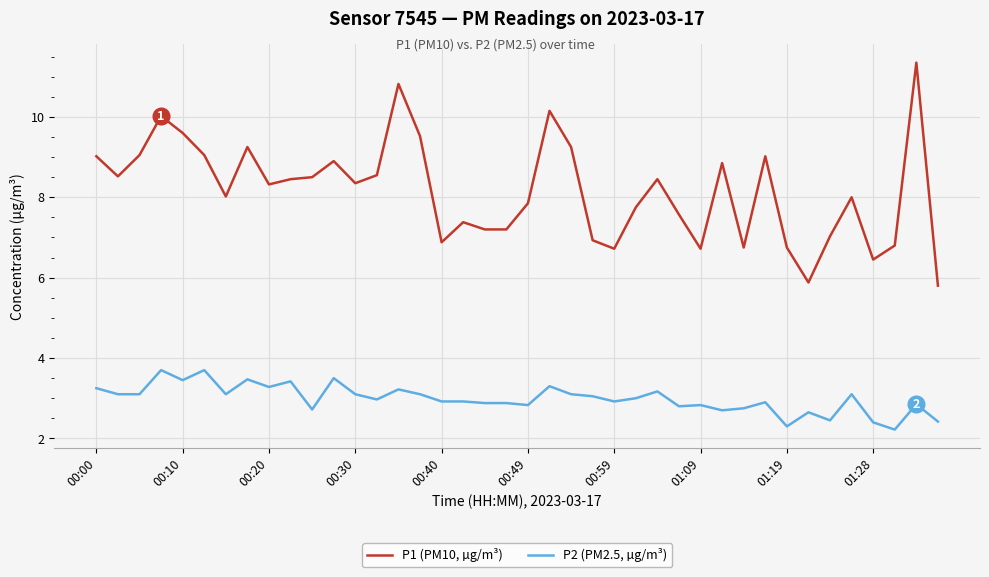

What is the minimum value shown in the chart?

2.2